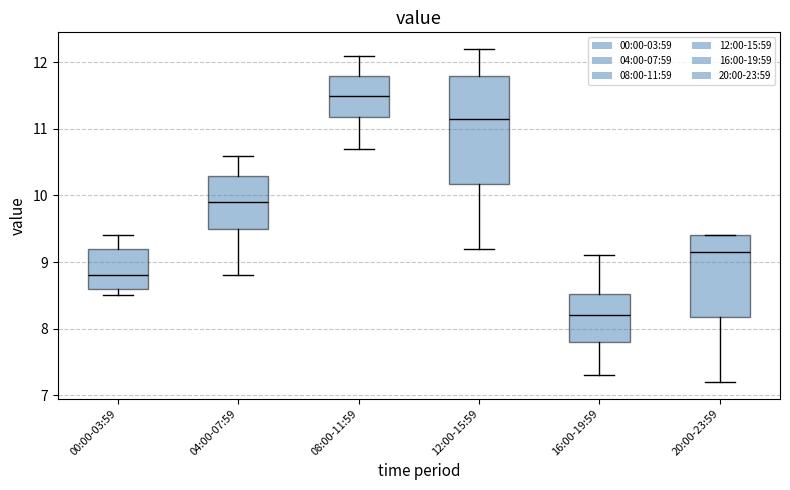

Reading left to right, read every box against the y-axis: the position of its median line, the range the box covers, and the ends of its whiskers. The values are not printed on the chart, so give them approximately, as read against the axis.

00:00-03:59: median 8.8, box 8.6 to 9.2, whiskers 8.5 to 9.4
04:00-07:59: median 9.9, box 9.5 to 10.3, whiskers 8.8 to 10.6
08:00-11:59: median 11.5, box 11.2 to 11.8, whiskers 10.7 to 12.1
12:00-15:59: median 11.2, box 10.2 to 11.8, whiskers 9.2 to 12.2
16:00-19:59: median 8.2, box 7.8 to 8.5, whiskers 7.3 to 9.1
20:00-23:59: median 9.2, box 8.2 to 9.4, whiskers 7.2 to 9.4